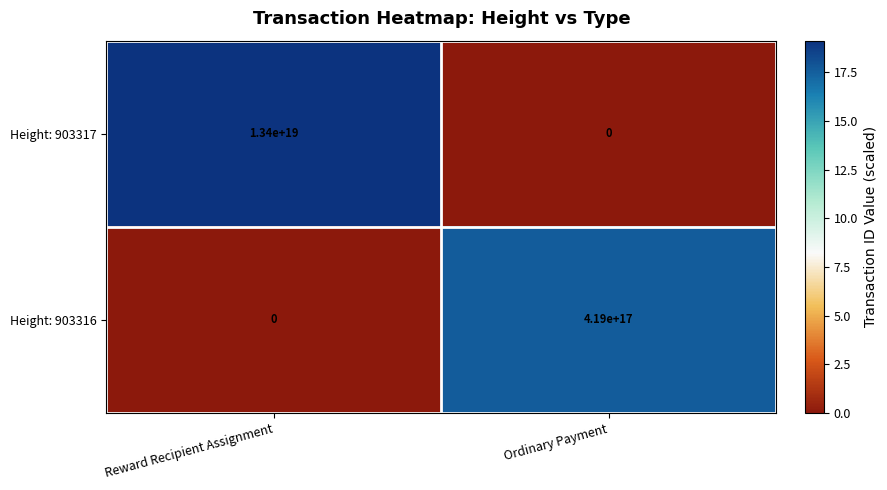

Which series has the largest total across all categories?

Height: 903317